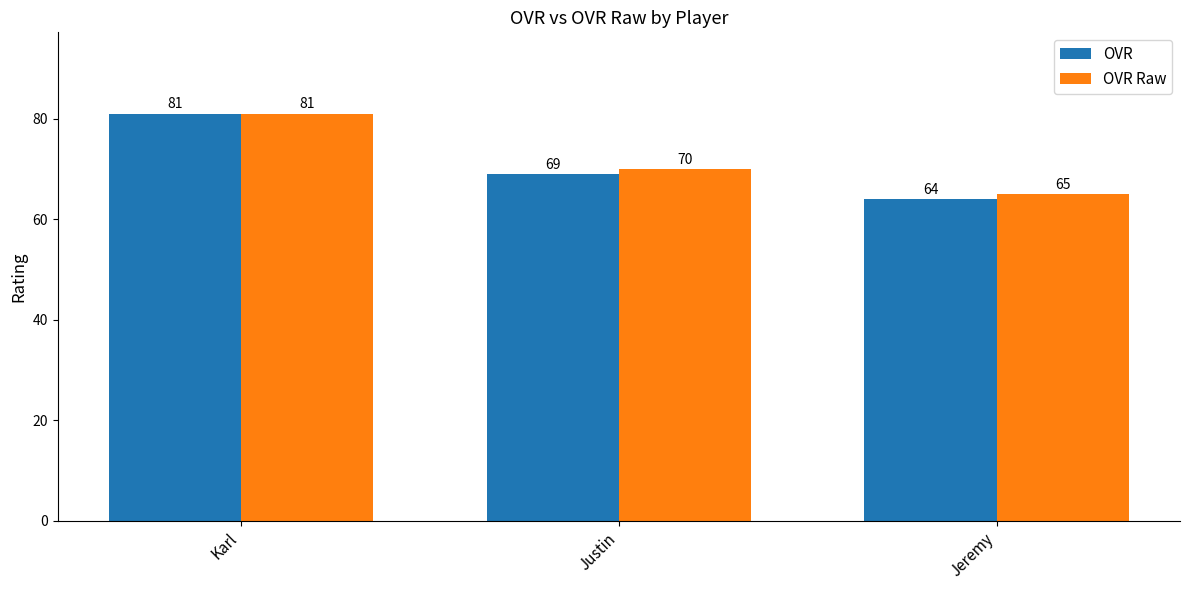

The OVR Raw series shows 81 at Karl. True or false?

True